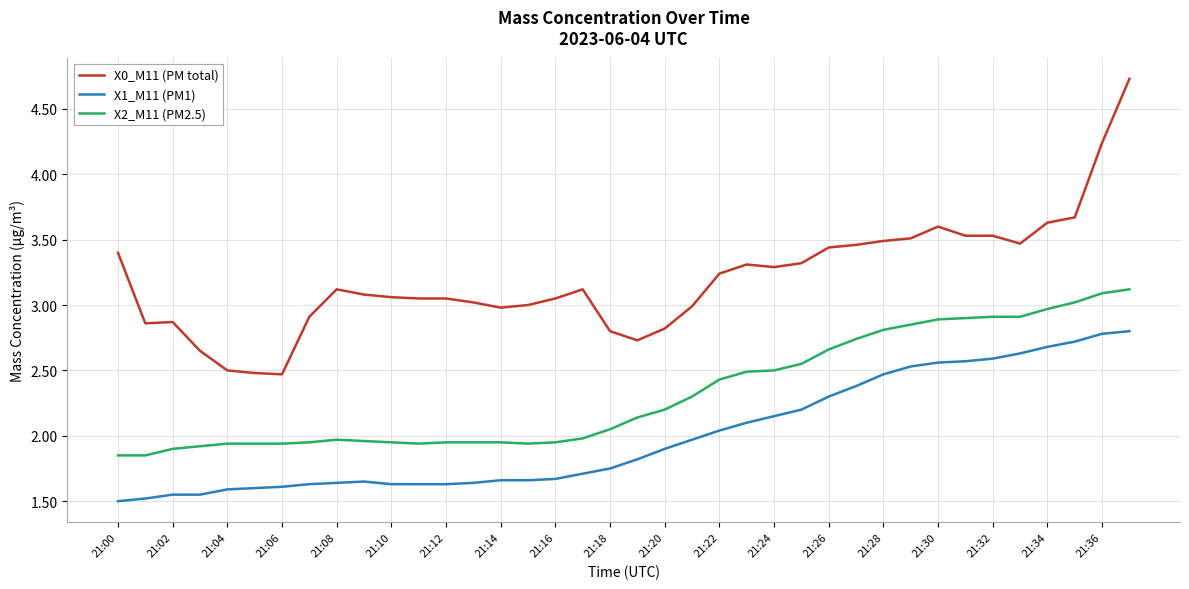

True or false: X2_M11 (PM2.5) and X1_M11 (PM1) intersect in this chart.

False